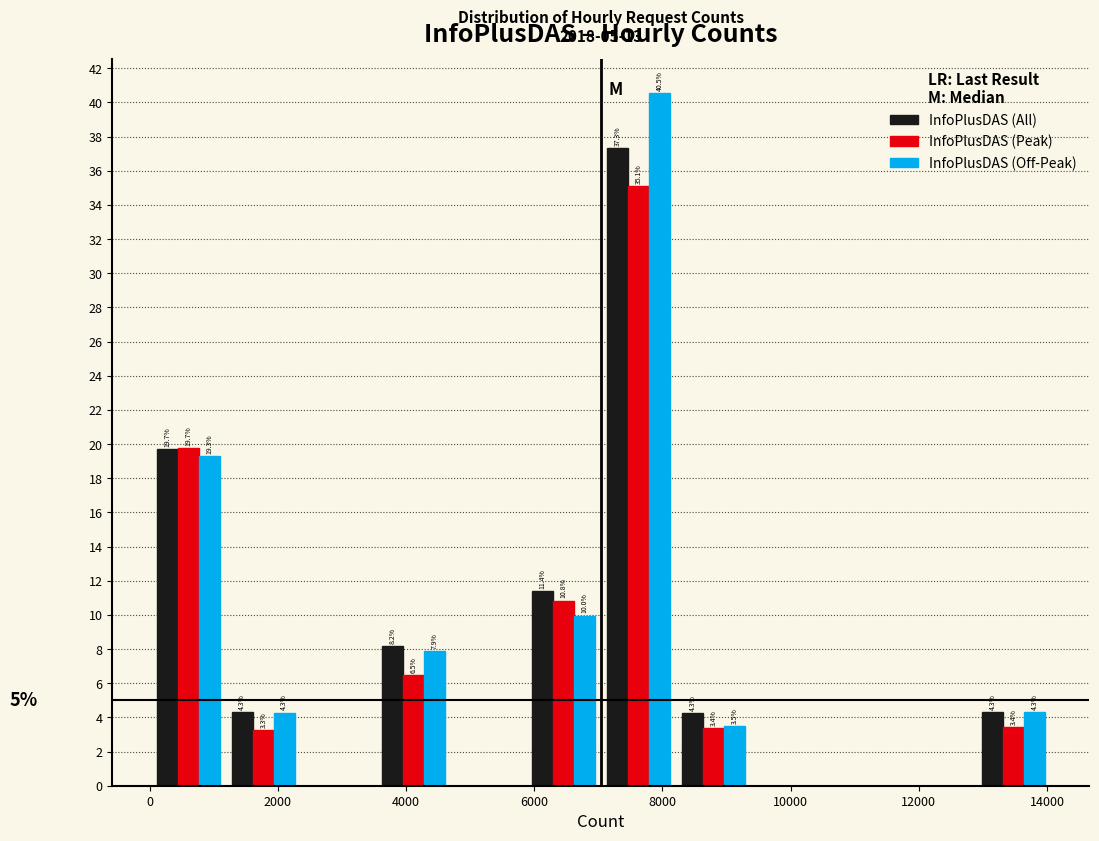

In the InfoPlusDAS (Off-Peak) series, which range on the x-axis has the tallest bar?

7000 to 8200